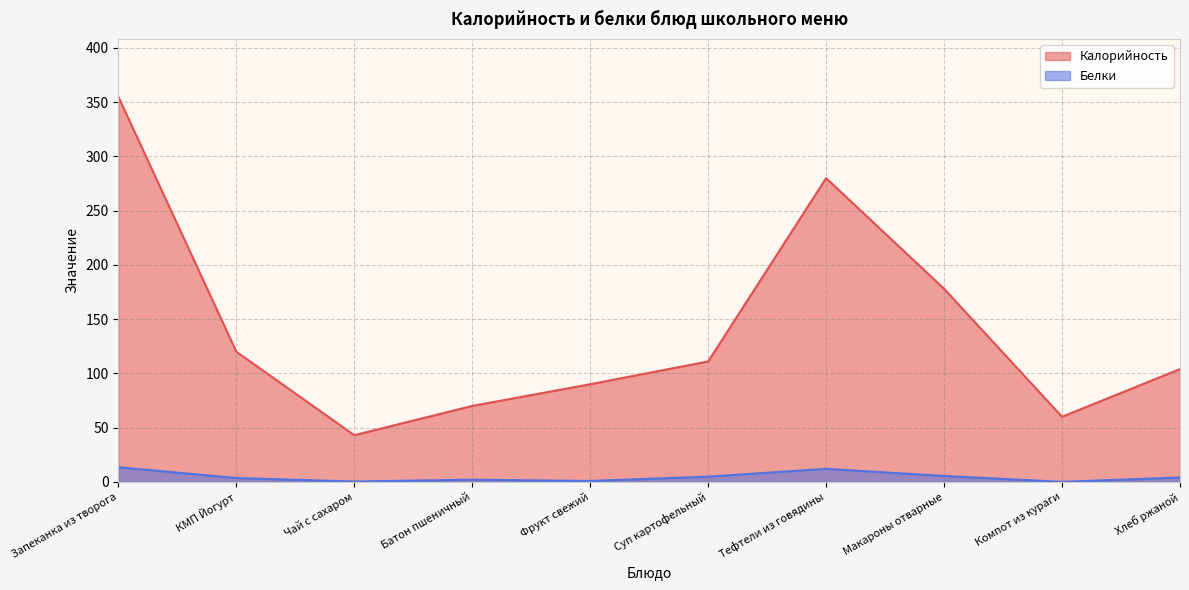

What is the average value of the Калорийность series?

141.1